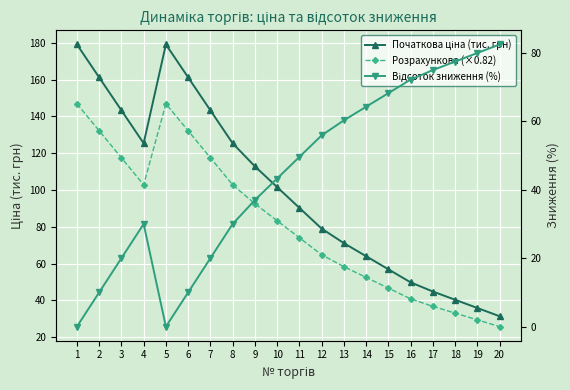

At 1, list the series in order from smallest to largest.

Відсоток зниження (%), Розрахункова (×0.82), Початкова ціна (тис. грн)